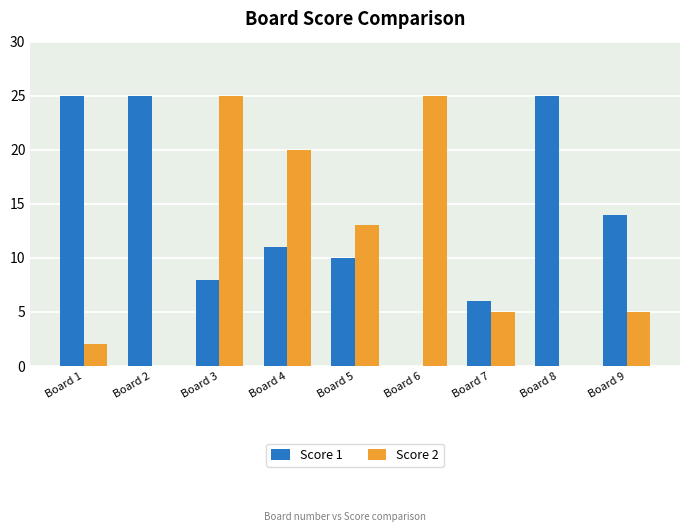

What are all the series names shown in the legend?

Score 1, Score 2